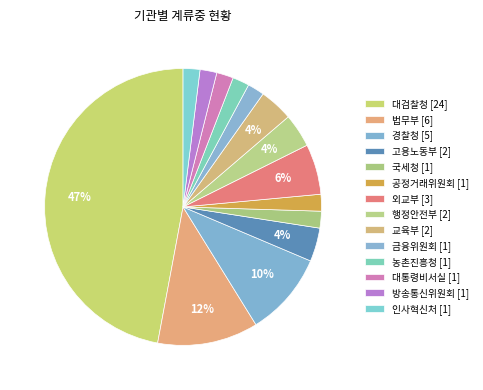

Count the number of slices in the pie.

14